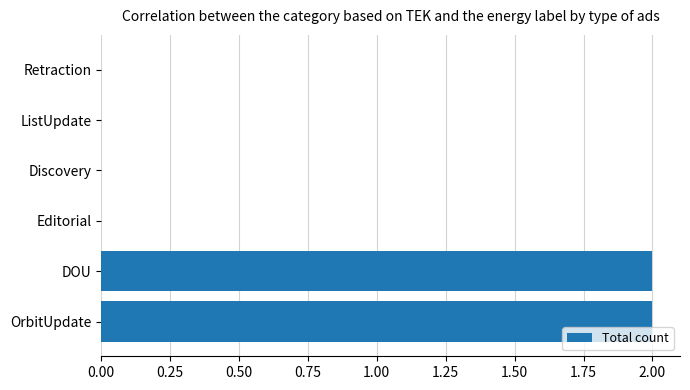

What is the sum of all values?

4